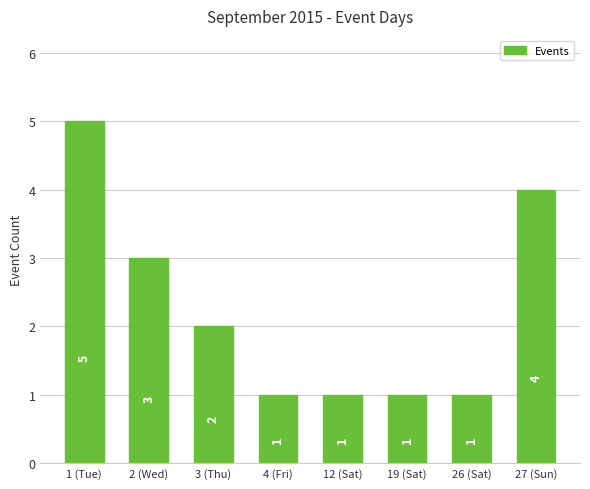

Reading right to left, what are all the values shown in this chart?

4	1	1	1	1	2	3	5